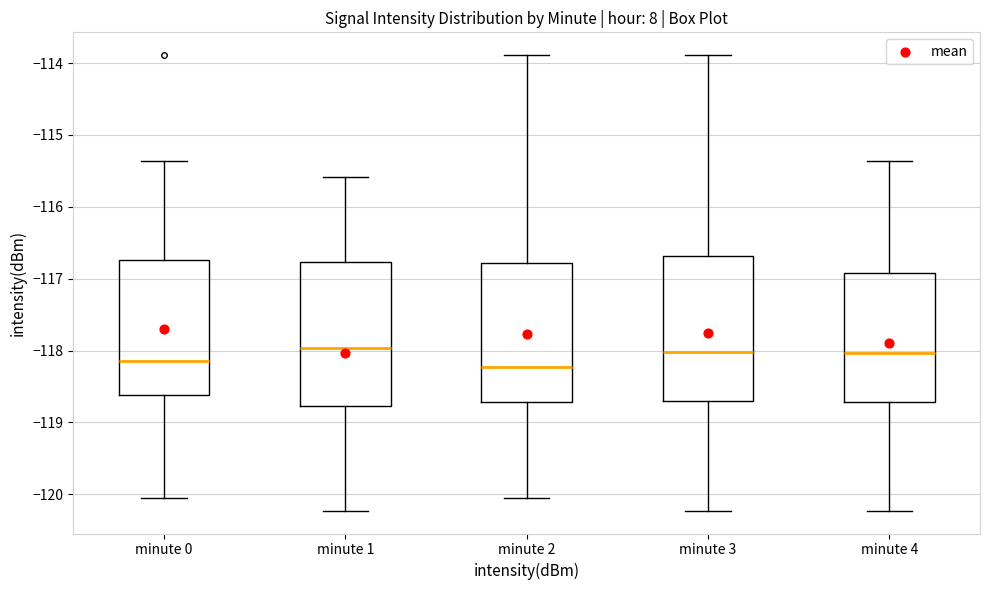

Reading left to right, transcribe this box plot: for each box, give where its median line is, the range the box spans, and where its two whiskers end, as read against the y-axis. The values are not printed on the chart, so give them approximately, as read against the axis.

minute 0: median -118.1, box -118.6 to -116.7, whiskers -120.1 to -115.4
minute 1: median -118.0, box -118.8 to -116.8, whiskers -120.2 to -115.6
minute 2: median -118.2, box -118.7 to -116.8, whiskers -120.1 to -113.9
minute 3: median -118.0, box -118.7 to -116.7, whiskers -120.2 to -113.9
minute 4: median -118.0, box -118.7 to -116.9, whiskers -120.2 to -115.4